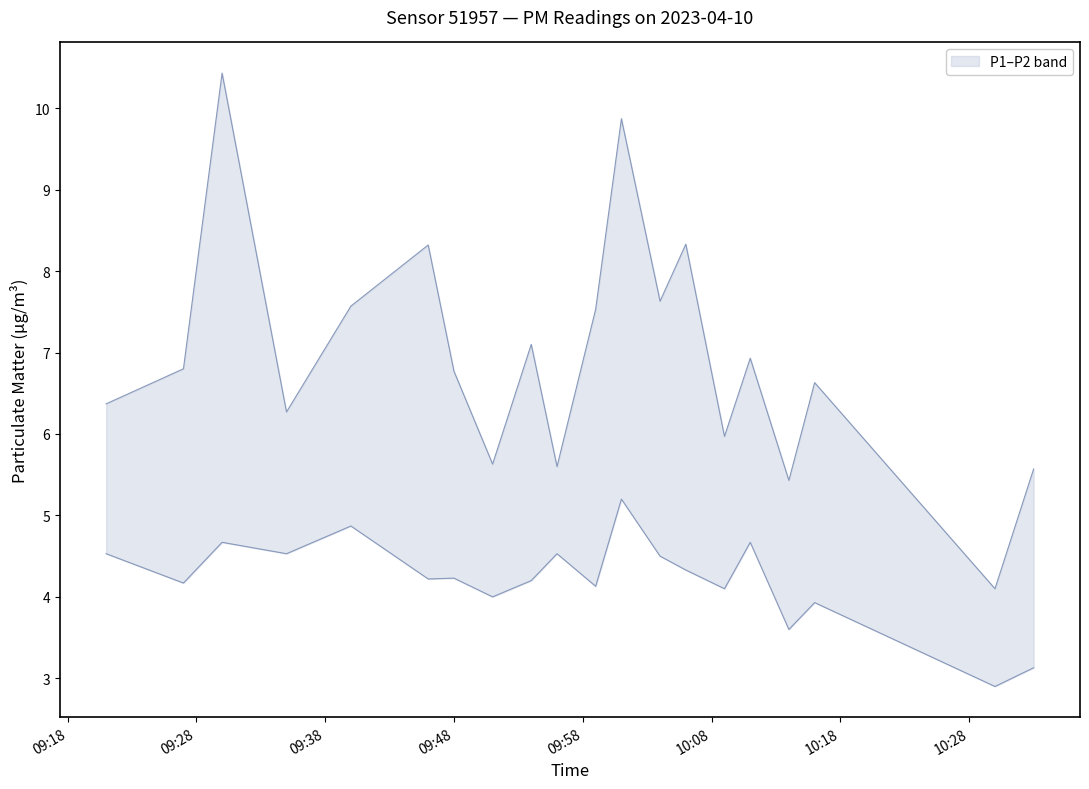

What is the value of the P2 point at the 19th from the left?

2.9